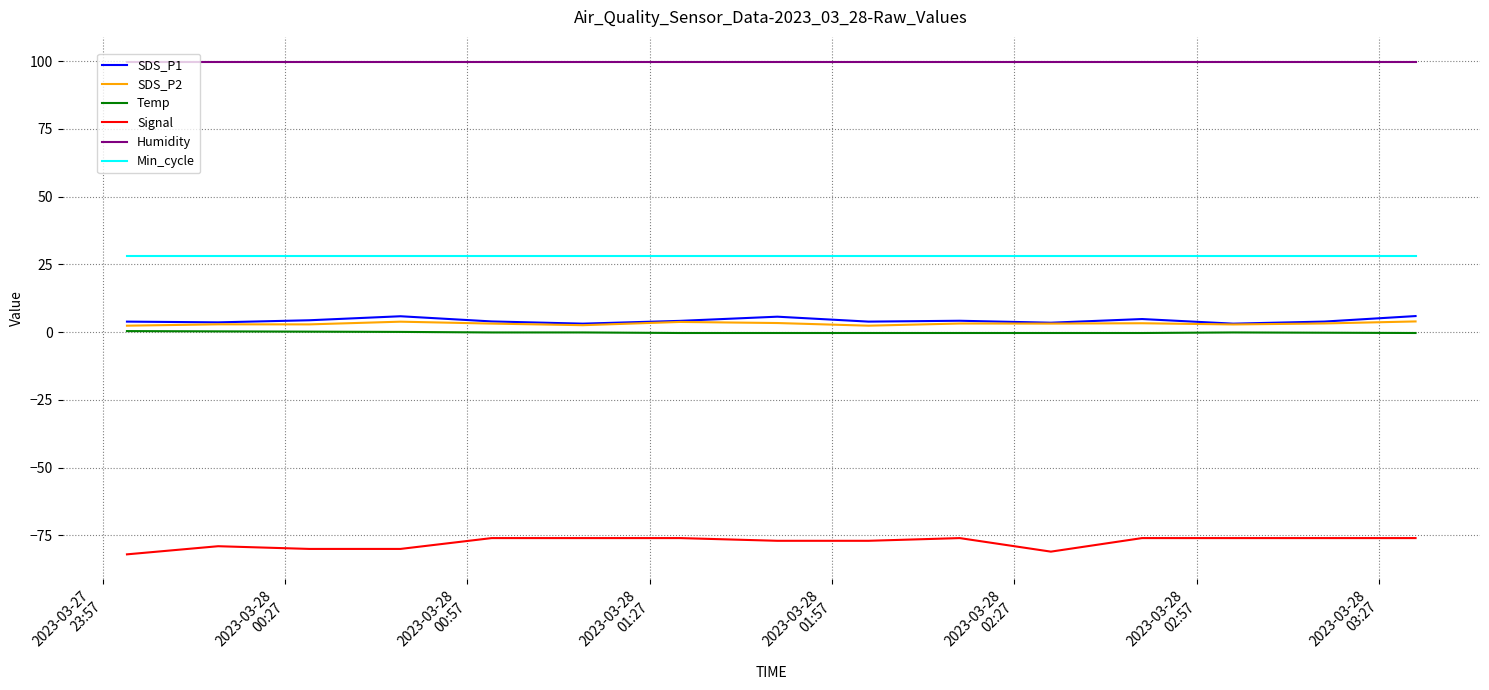

Is this an area chart (filled region under the line)?

No